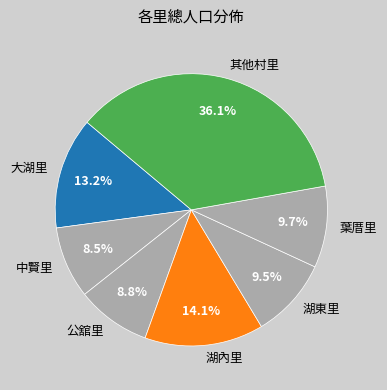

To the nearest percent, what is the difference between the 湖東里 and 大湖里 slice percentages?

4%